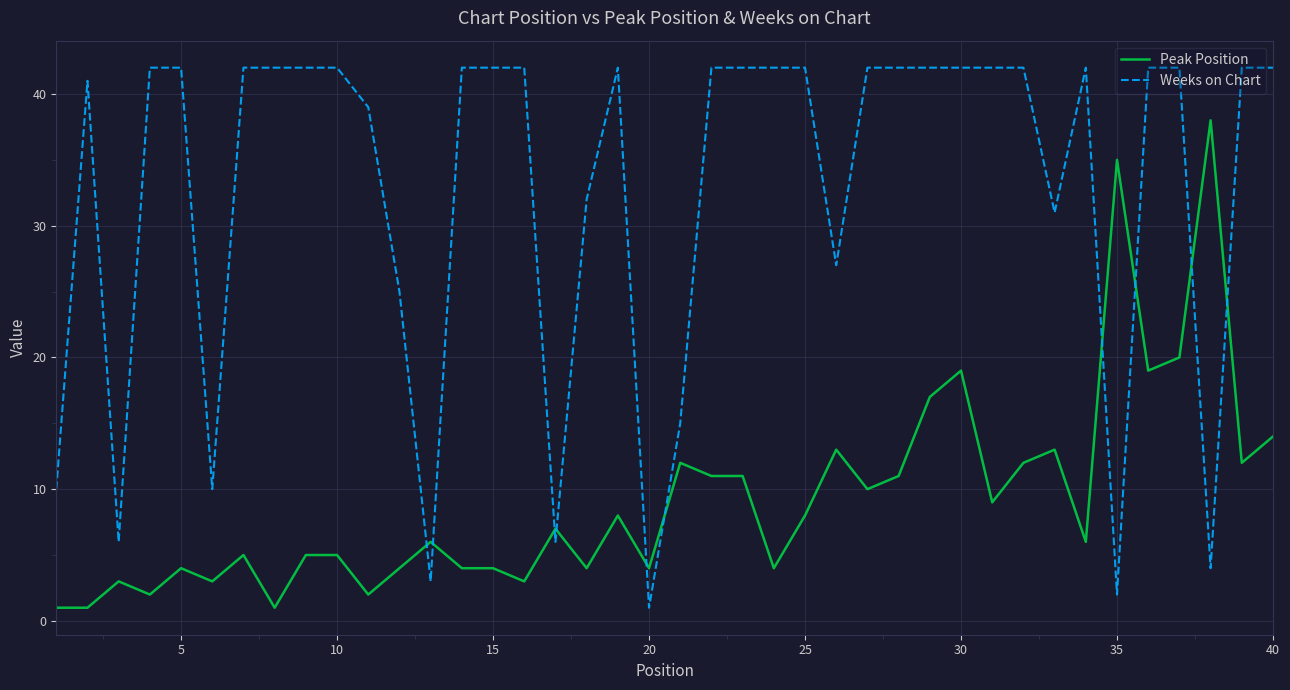

Which series has the largest total across all categories?

Weeks on Chart